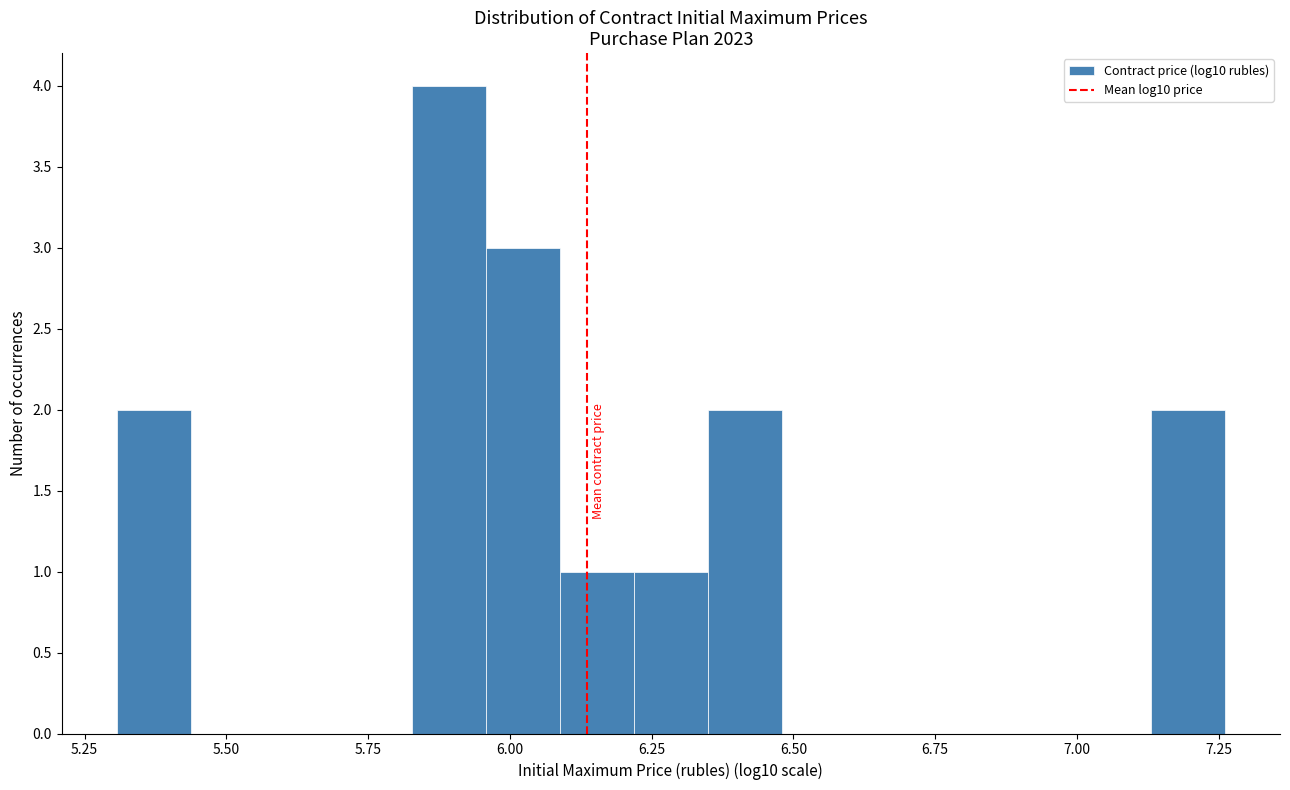

Around what value on the x-axis is the tallest bar? Give the approximate position of its centre, as read against the axis.

5.90